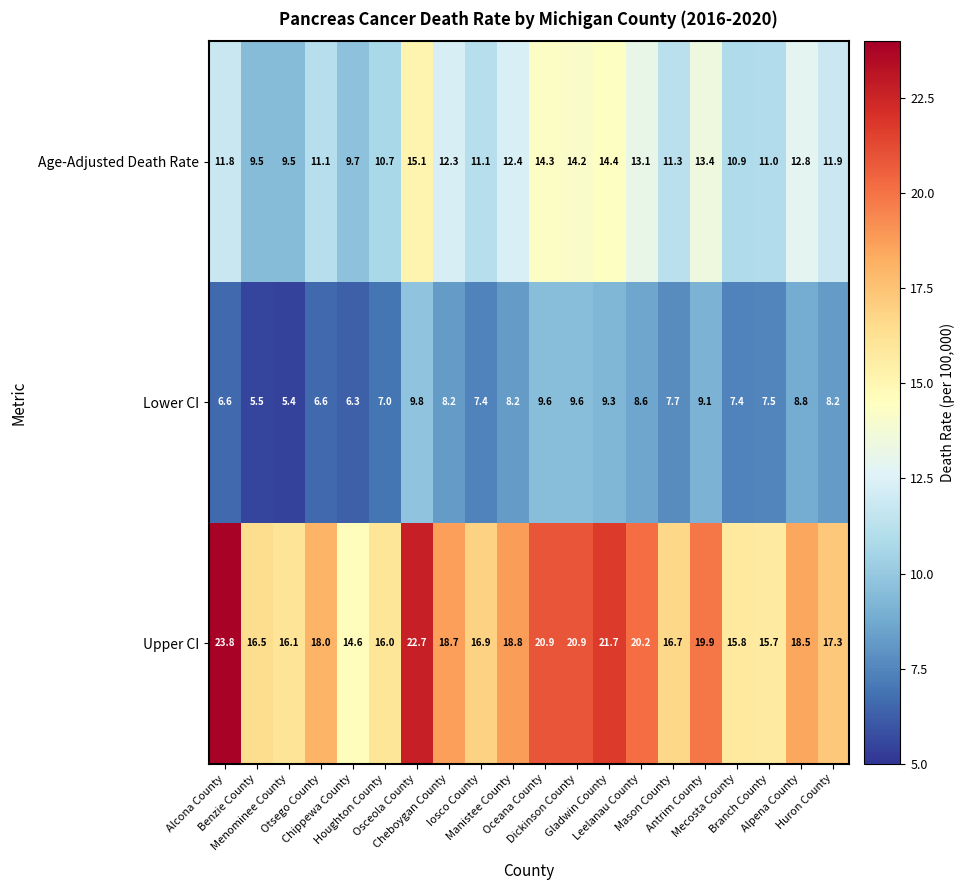

List the series in order of their overall mean, lowest first.

Lower CI, Age-Adjusted Death Rate, Upper CI